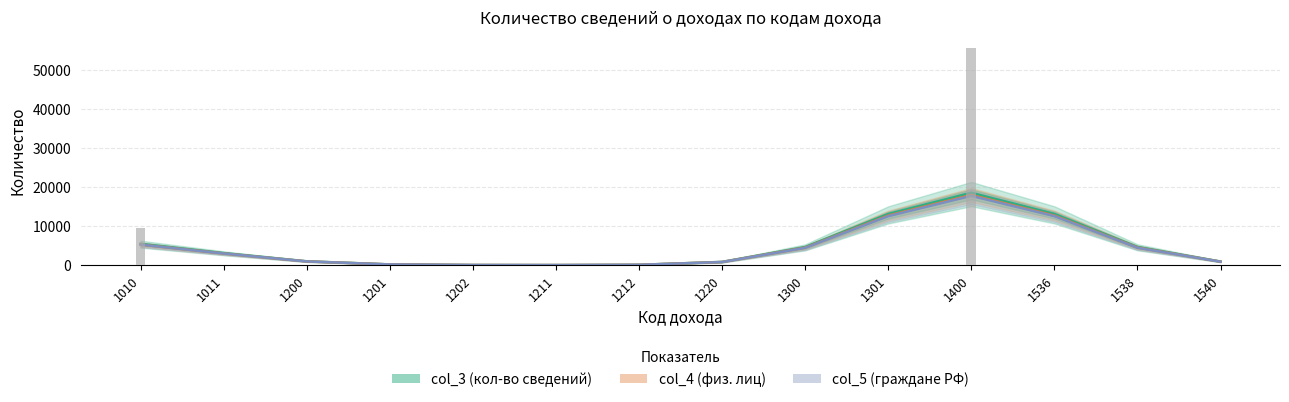

What is the spread (max minus min) of values at 1011?

109.5